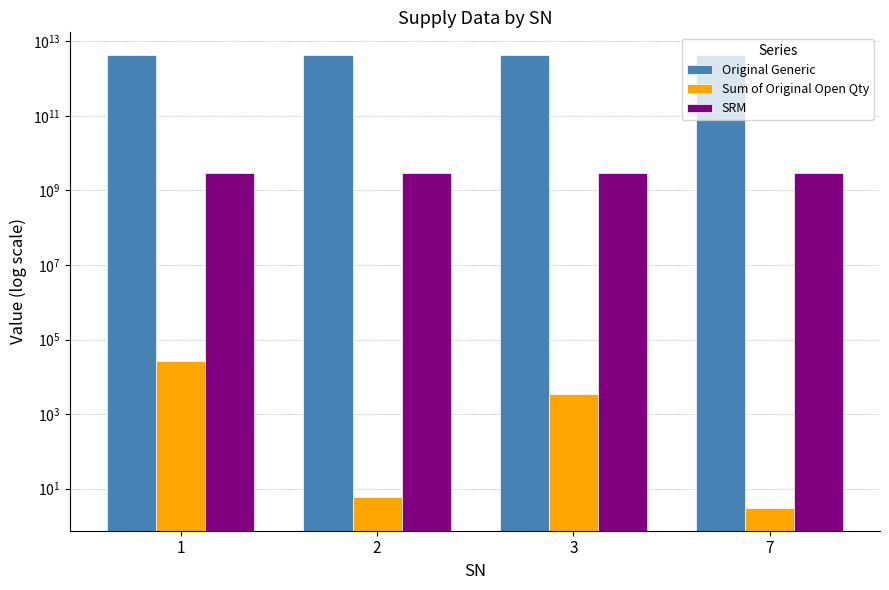

What is the difference between the maximum and minimum values in the Sum of Original Open Qty series?

26997